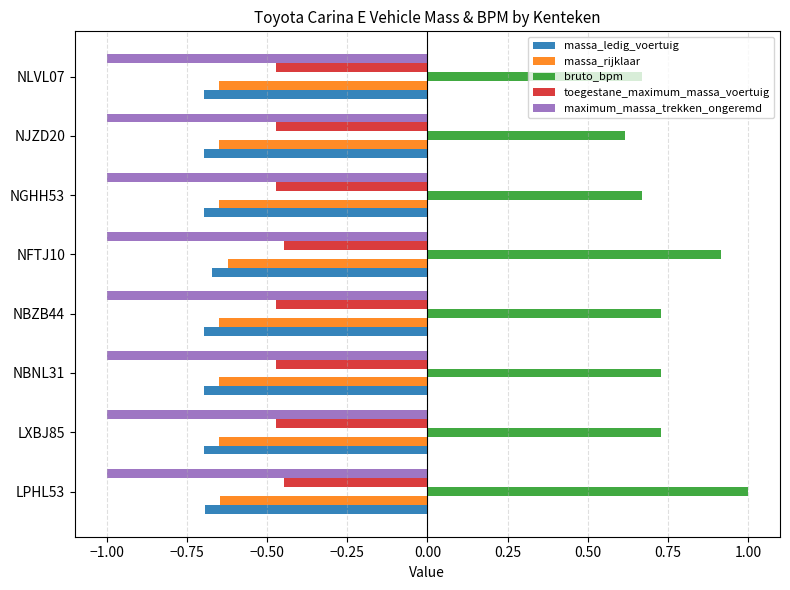

Is the value of maximum_massa_trekken_ongeremd at NFTJ10 greater than the value of massa_ledig_voertuig at NJZD20?

No